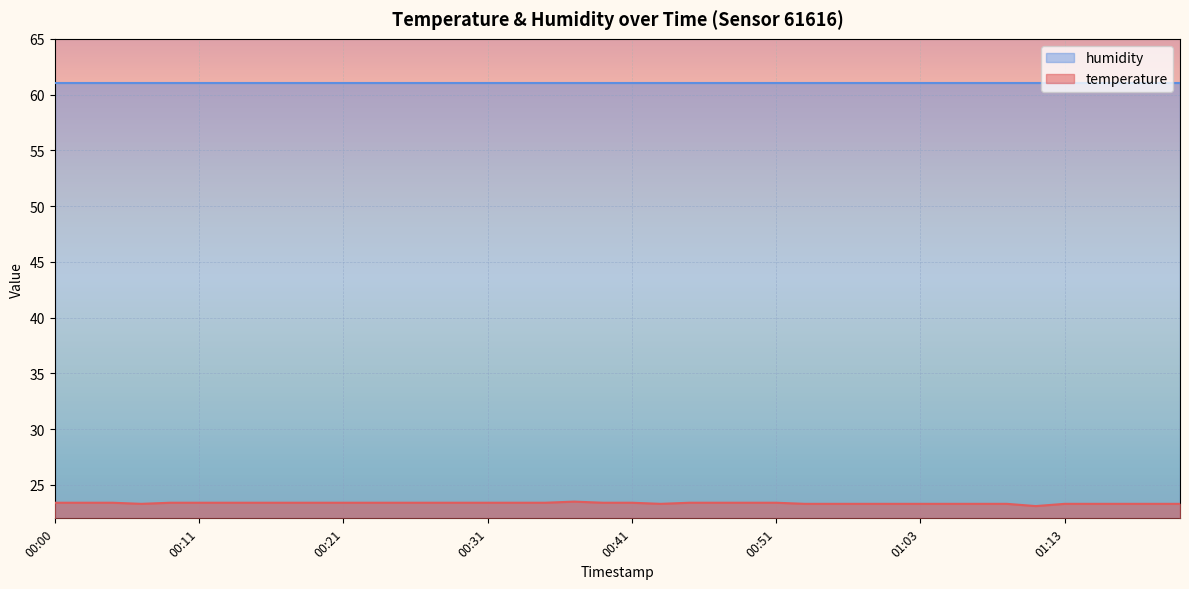

What is the maximum value for temperature?

23.5